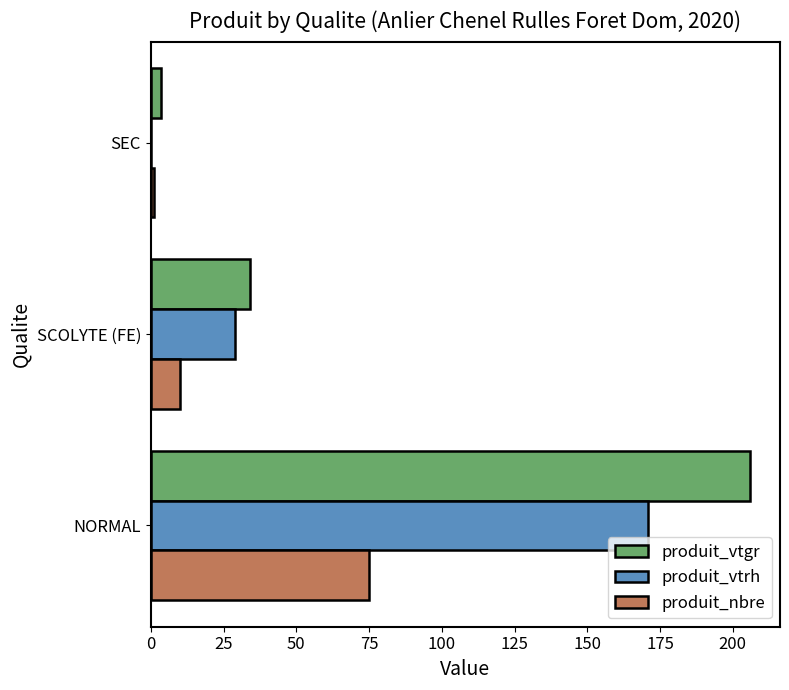

At which label is produit_vtgr closest to 104?

SCOLYTE (FE)